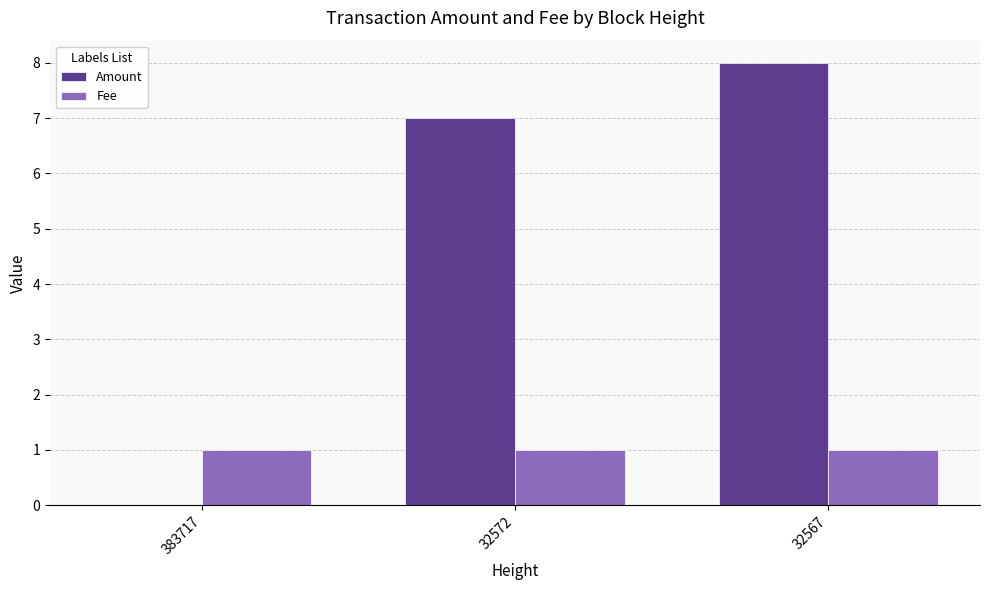

What are all the series names shown in the legend?

Amount, Fee